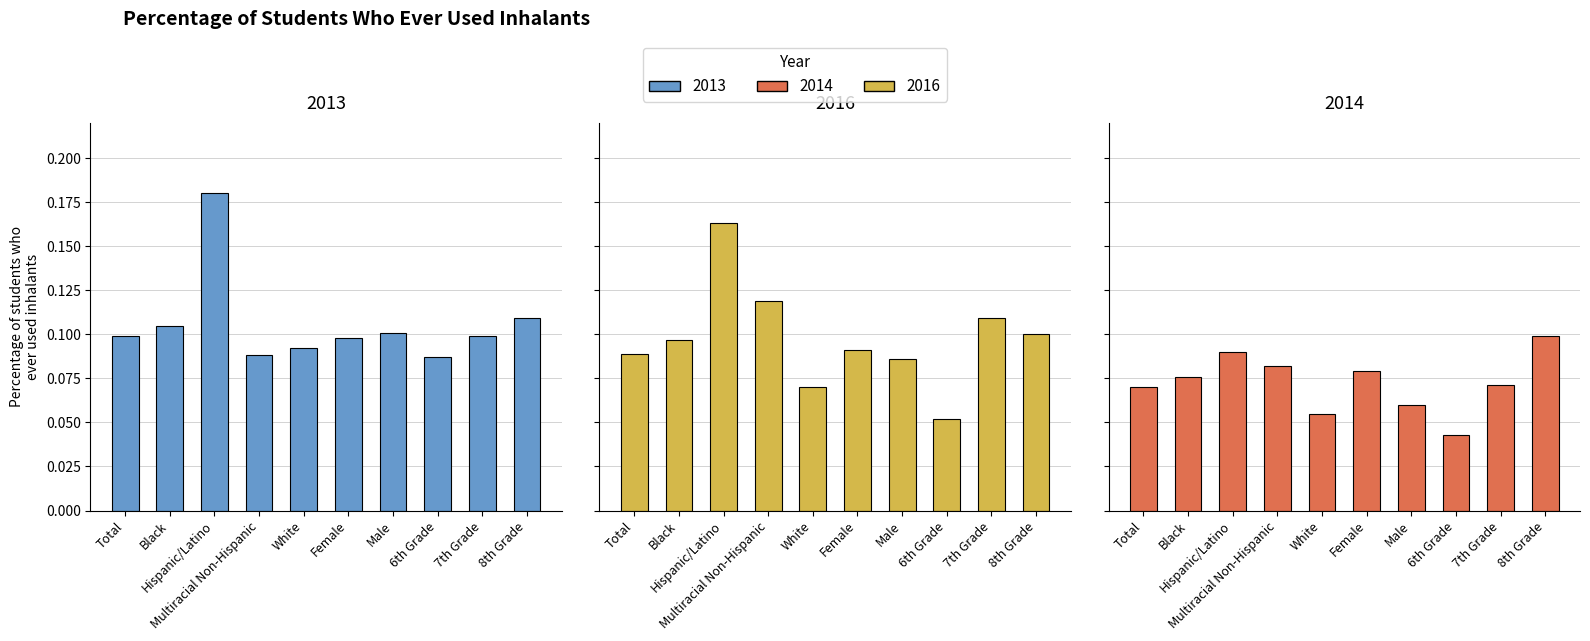

Which has a higher value, 7th Grade or Multiracial Non-Hispanic?

7th Grade